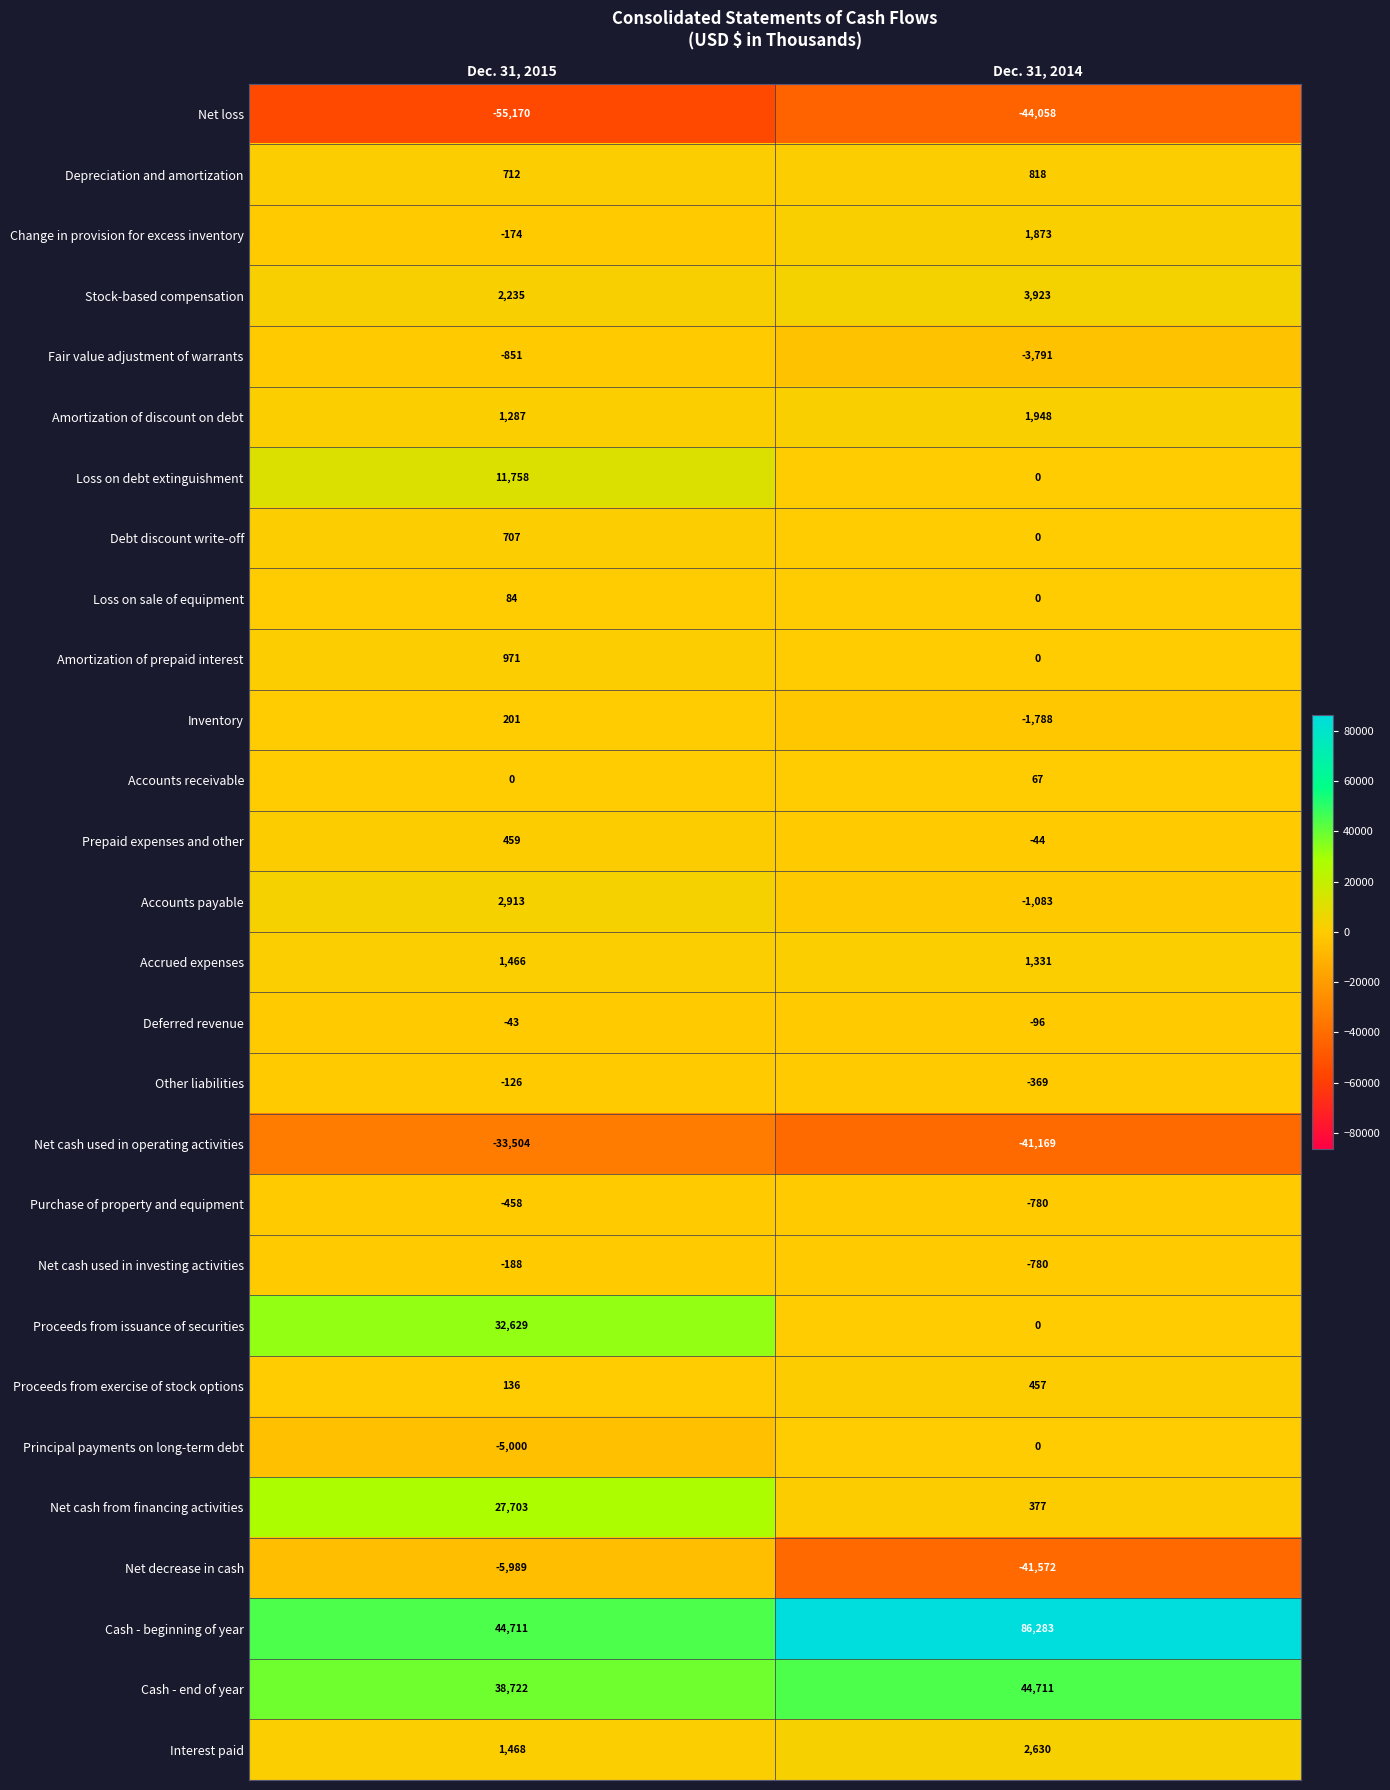

What is the difference between the Accounts receivable values at Dec. 31, 2015 and Dec. 31, 2014?

67